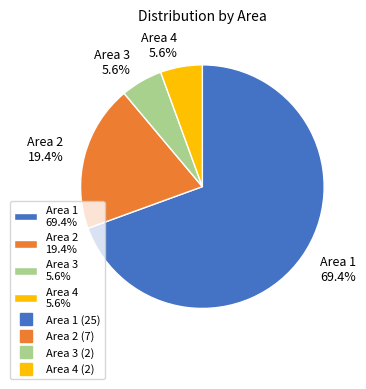

What is the largest slice in the pie chart?

Area 1 69.4%